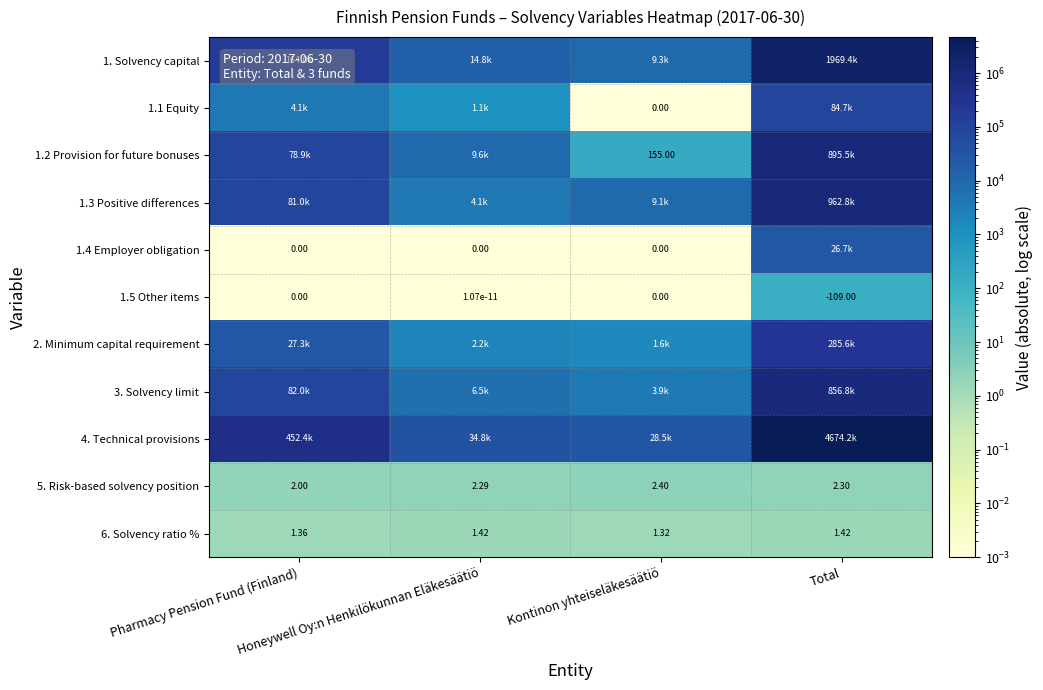

Which series has the largest range (max minus min)?

4. Technical provisions